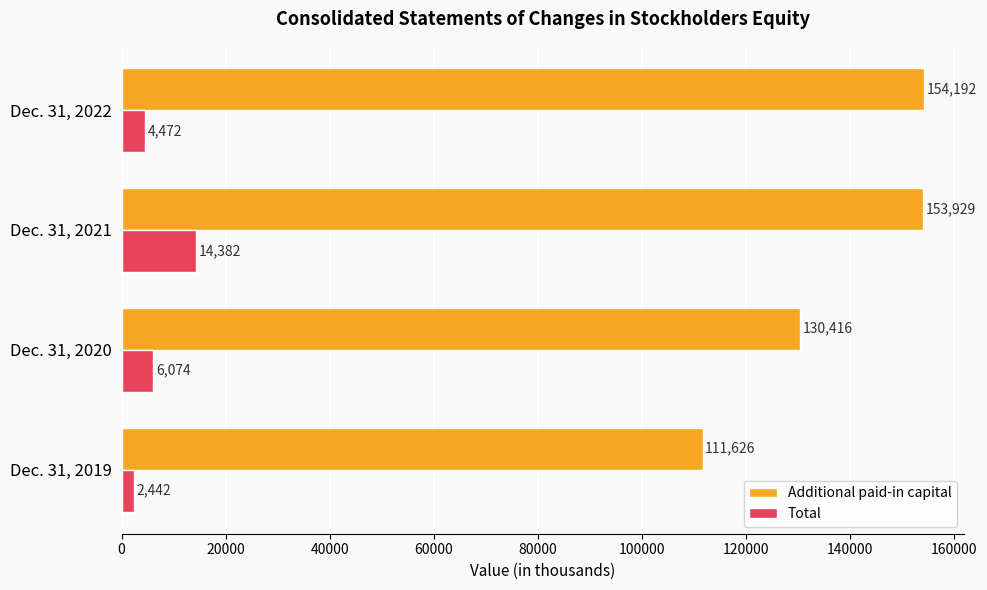

Read the Additional paid-in capital value at Dec. 31, 2022, to the nearest 10.

154190